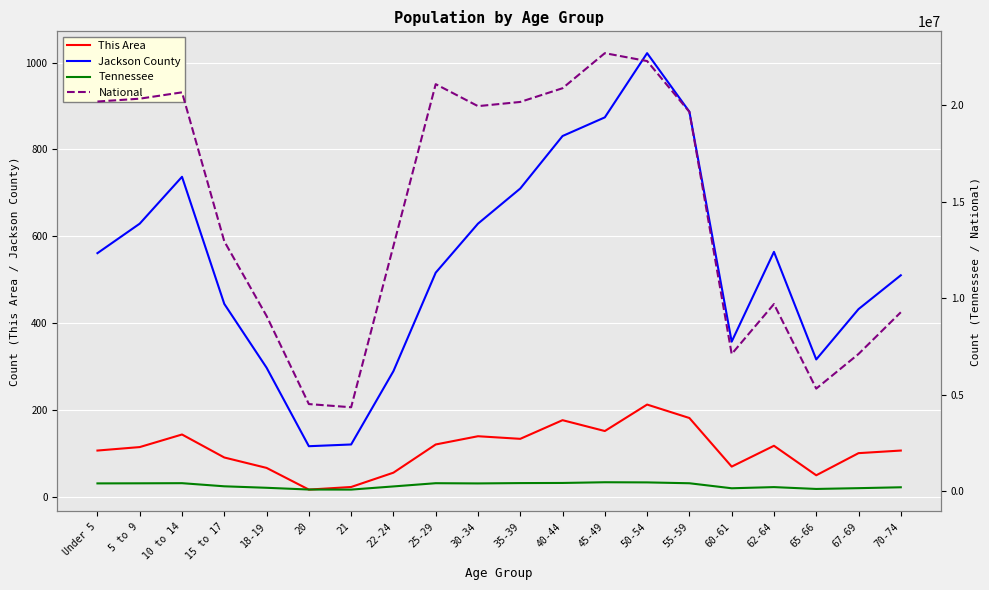

What is the minimum value for National?

4354294